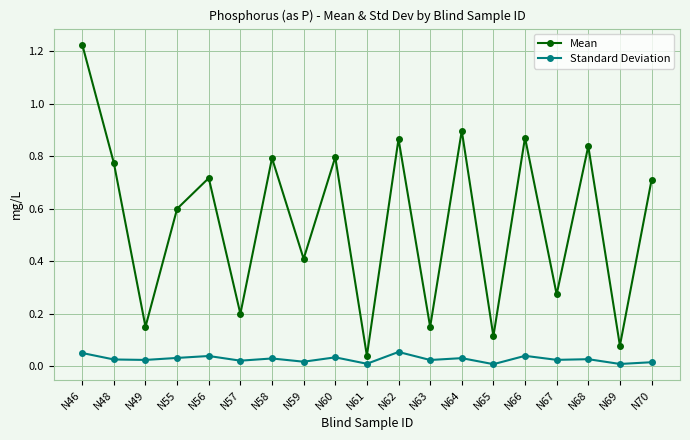

What is the average value of the Mean series?

0.6